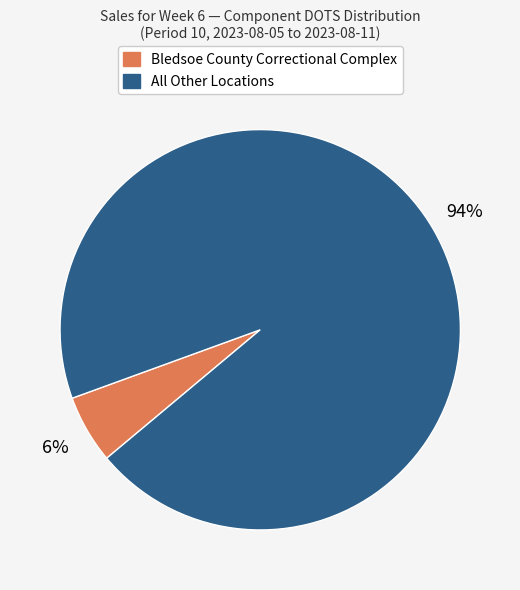

To the nearest percent, what is the average slice percentage?

50%